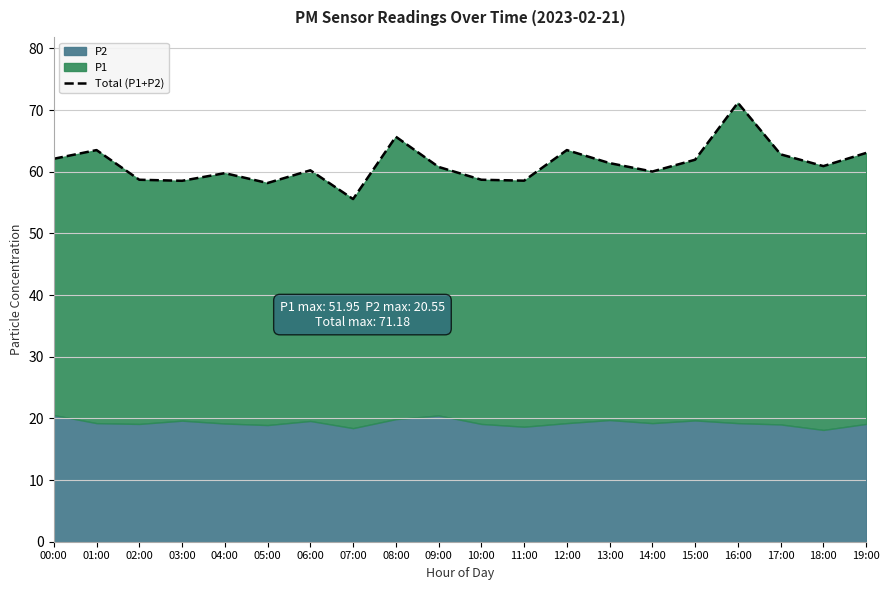

True or false: there are more than 1 points higher than both neighbors.

True